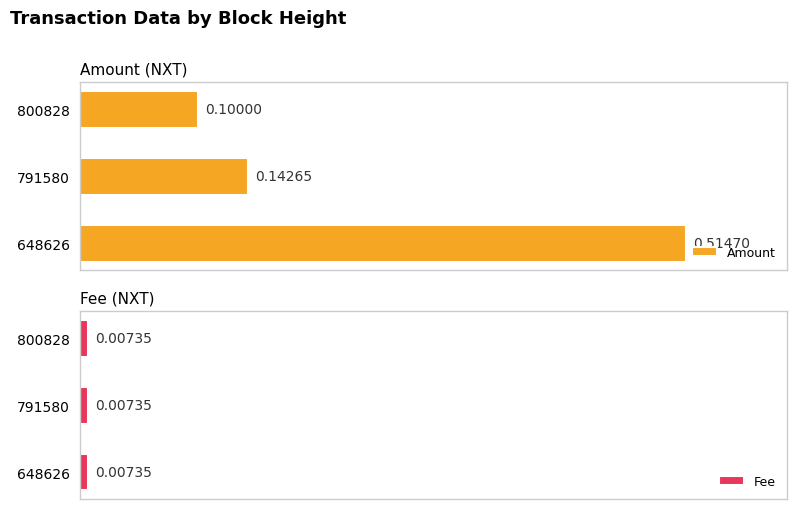

List the labels in order of Amount value, smallest first.

800828, 791580, 648626